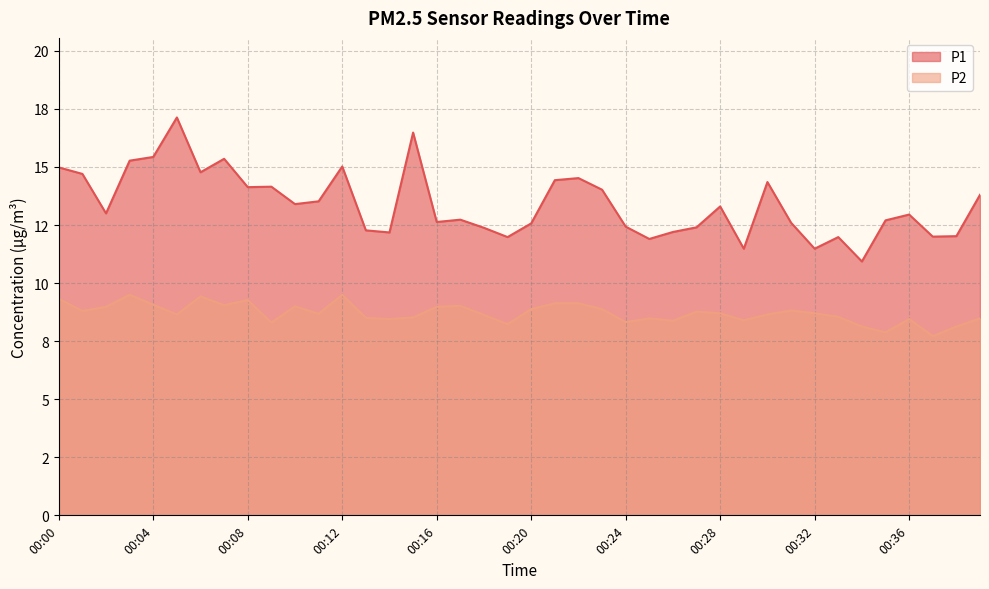

At 00:34, list the series in order from smallest to largest.

P2, P1